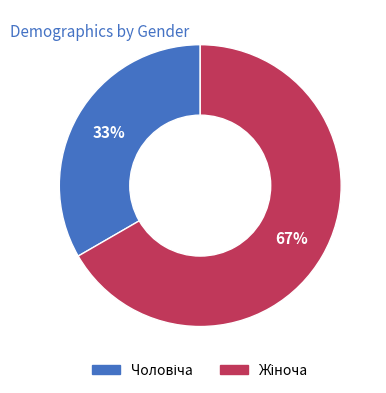

To the nearest percent, what is the average slice percentage?

50%